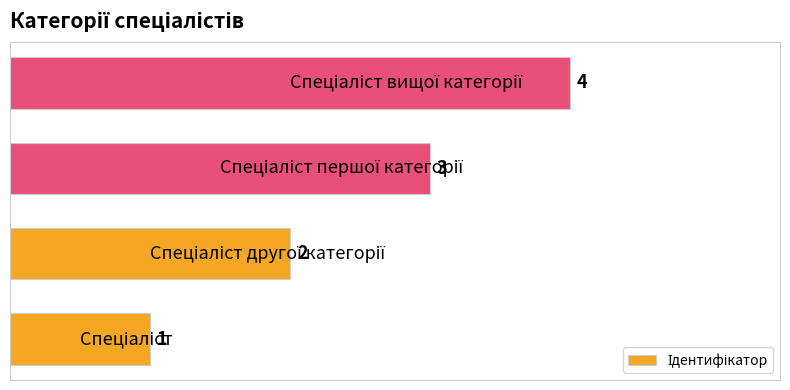

What is the difference between the second highest and second lowest values?

1